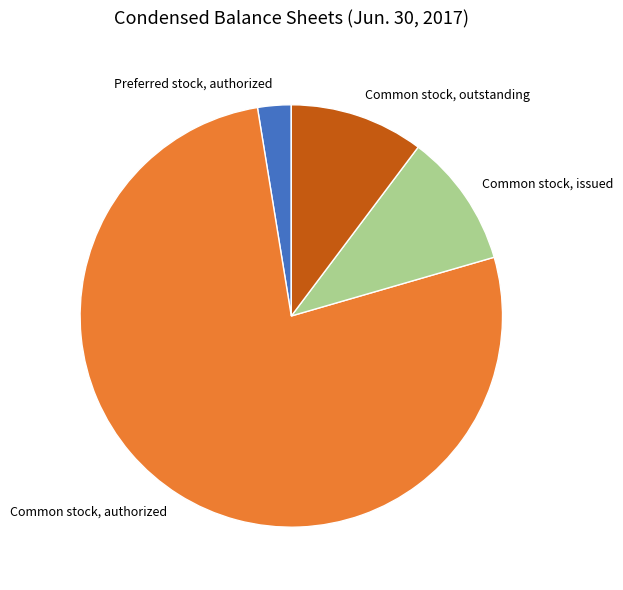

What is the smallest slice in the pie chart?

Preferred stock, authorized